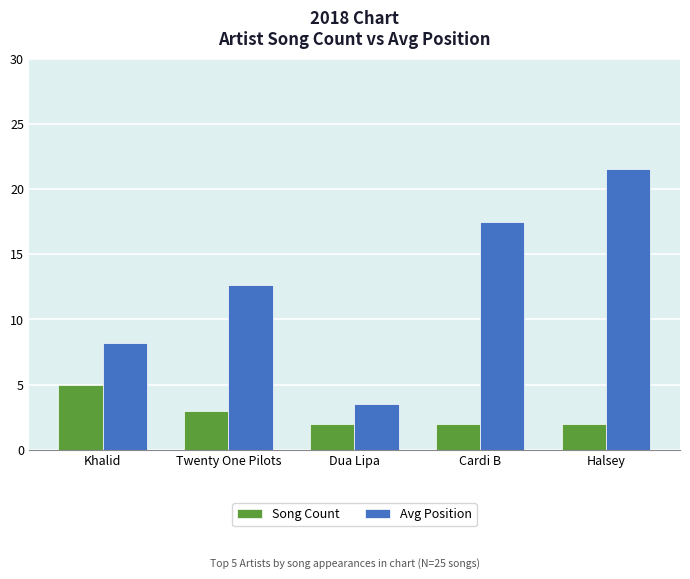

What are all the series names shown in the legend?

Song Count, Avg Position